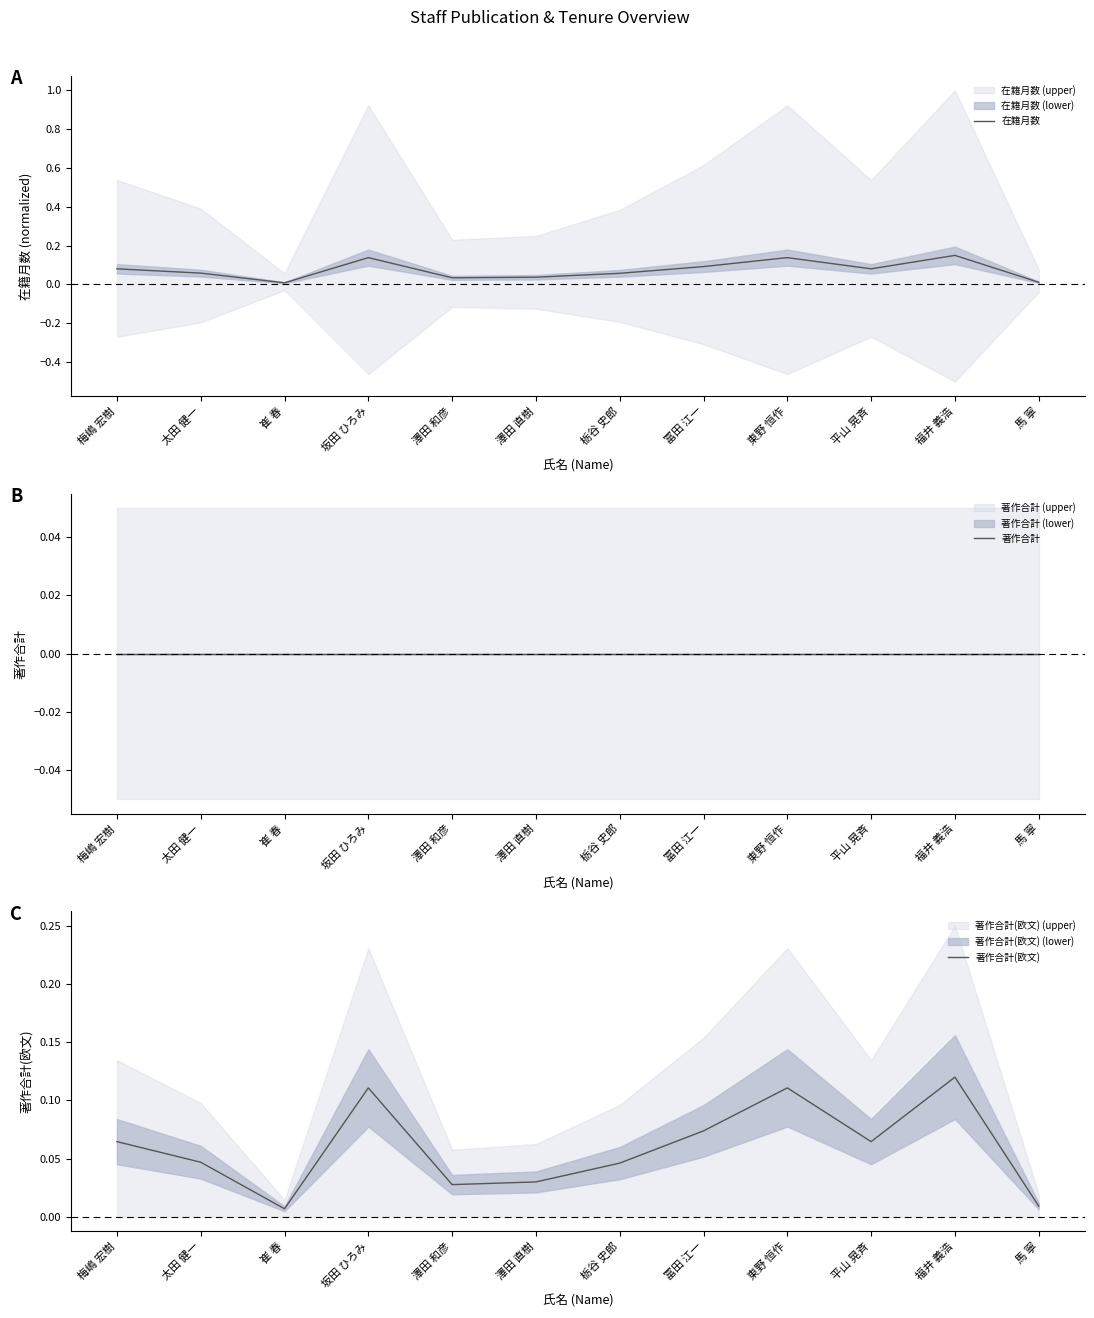

What is the spread (max minus min) of values at 福井 義浩?

0.1